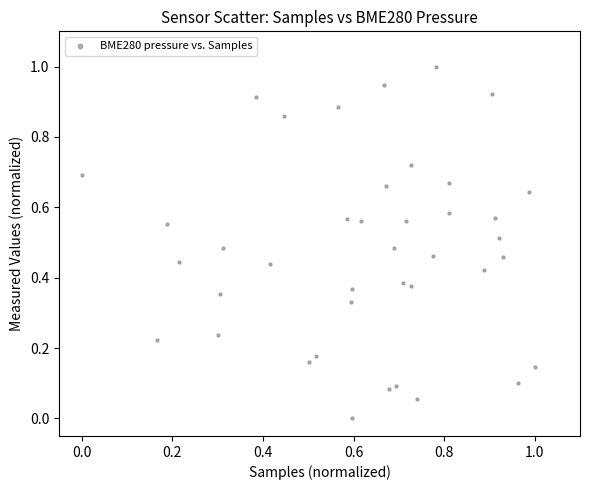

What is the range of X values (max minus min)?

1.0